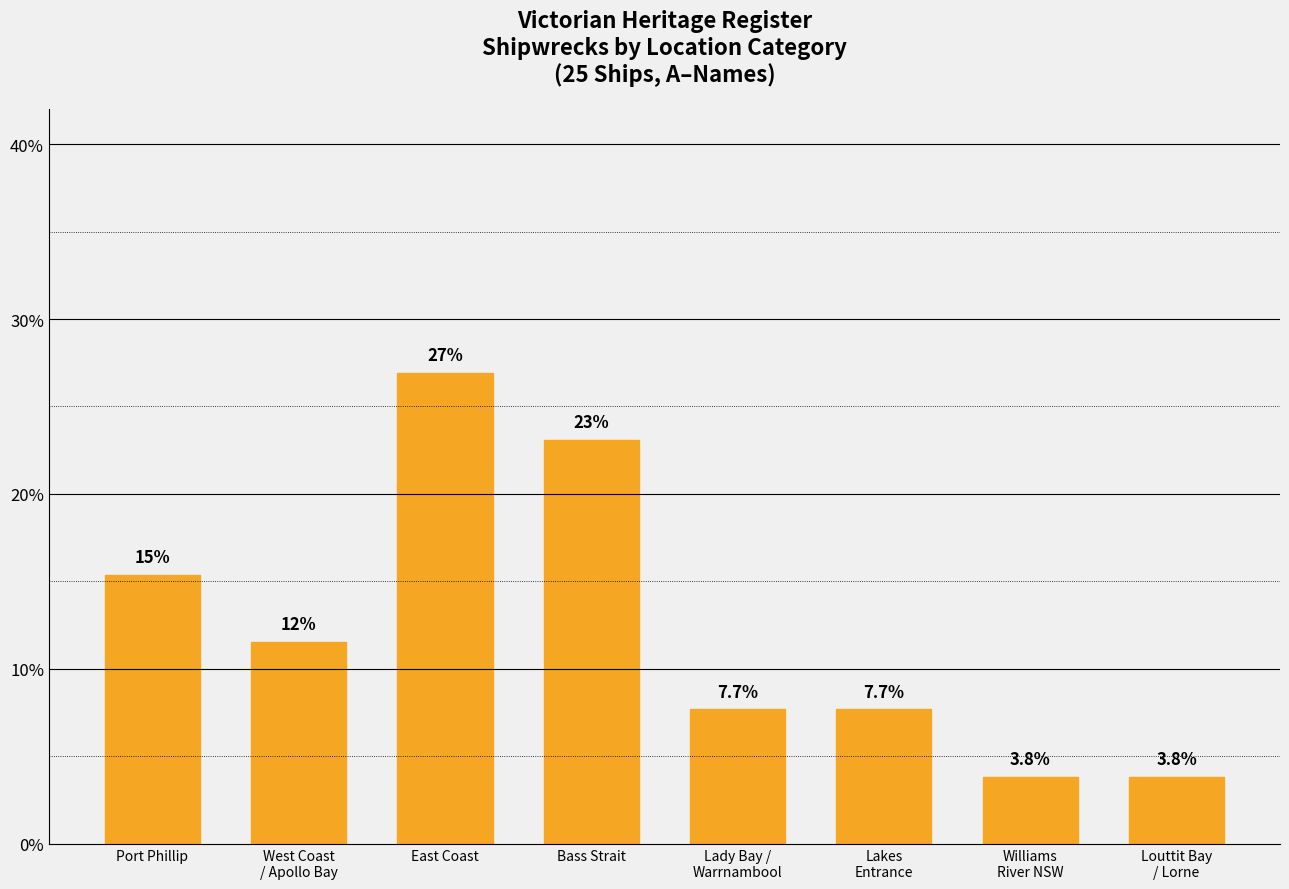

What is the change in value from Bass Strait to Lady Bay /
Warrnambool?

-15.4